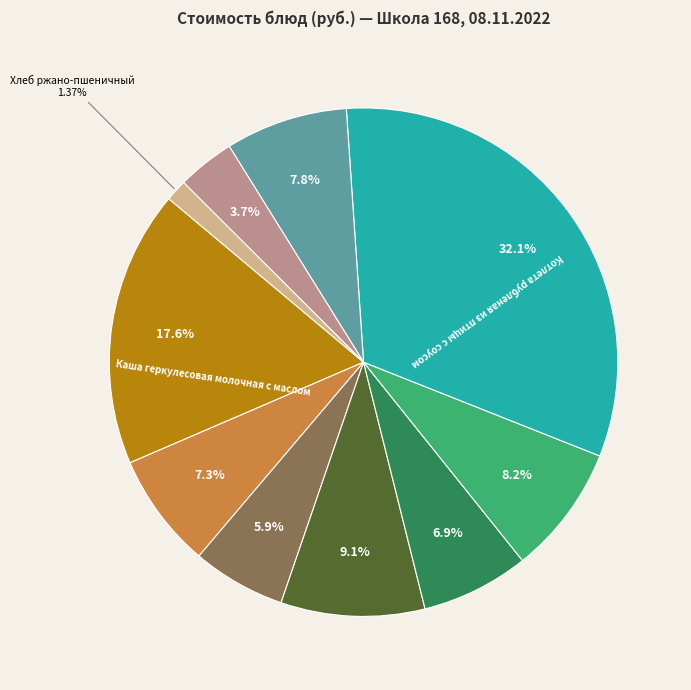

Is there any slice that represents more than half of the pie?

No